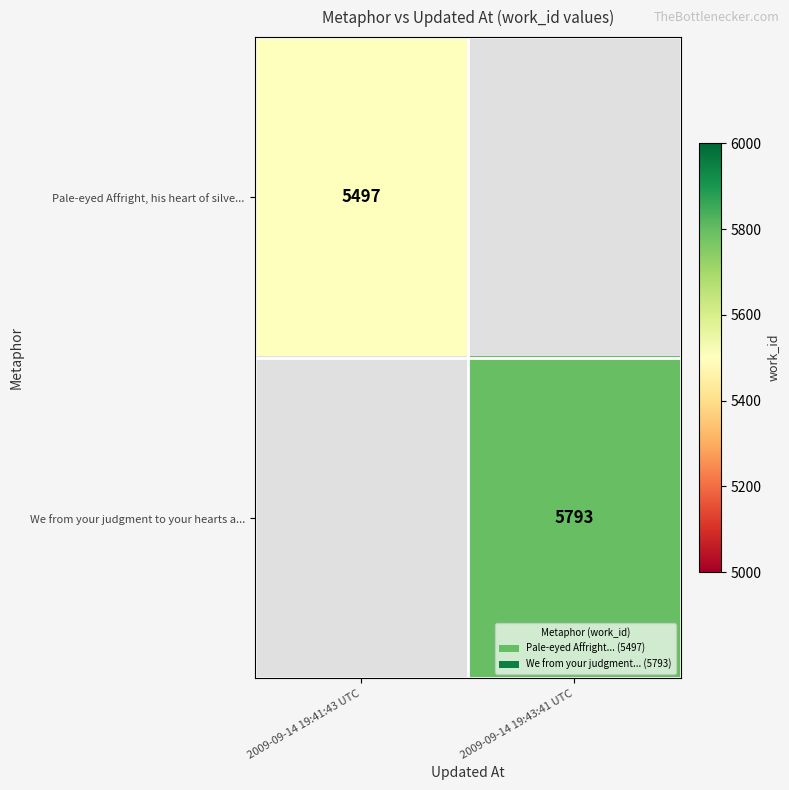

Is it true that We from your judgment to your hearts a... equals 9566 at 2009-09-14 19:43:41 UTC?

False